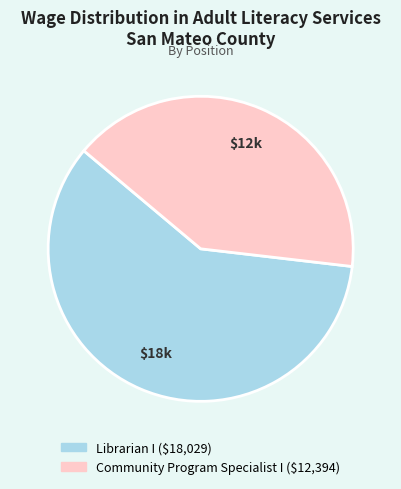

Rank the categories by value from highest to lowest.

Librarian I, Community Program Specialist I